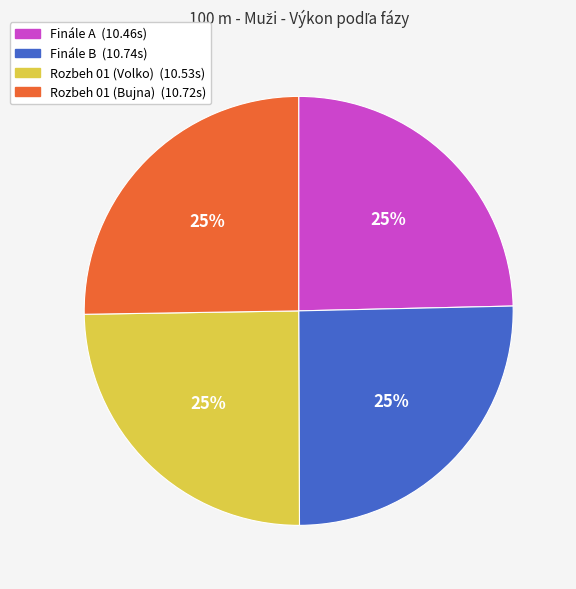

What is the ratio of the value at Rozbeh 01 (Bujna) to the value at Finále B?

1.0